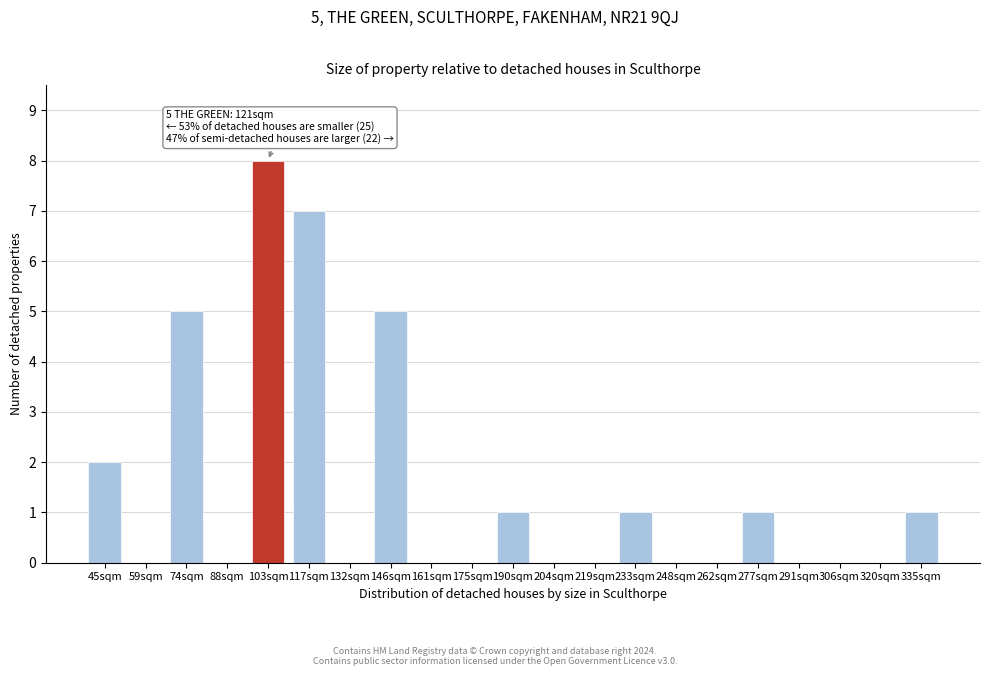

Reading left to right, extract all data points from this chart.

45sqm=2	59sqm=0	74sqm=5	88sqm=0	103sqm=8	117sqm=7	132sqm=0	146sqm=5	161sqm=0	175sqm=0	190sqm=1	204sqm=0	219sqm=0	233sqm=1	248sqm=0	262sqm=0	277sqm=1	291sqm=0	306sqm=0	320sqm=0	335sqm=1